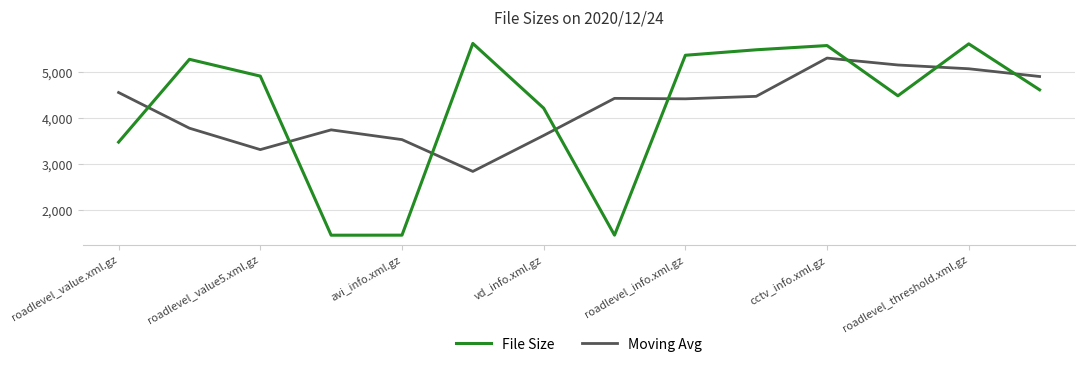

Which series has the largest range (max minus min)?

File Size